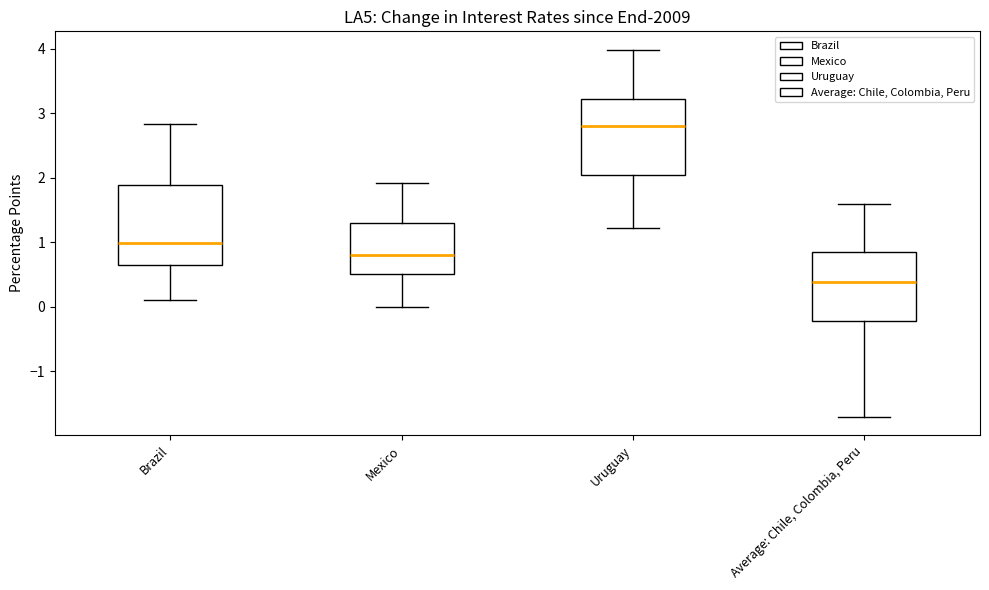

Reading left to right, read every box against the y-axis: the position of its median line, the range the box covers, and the ends of its whiskers. The values are not printed on the chart, so give them approximately, as read against the axis.

Brazil: median 1.0, box 0.6 to 1.9, whiskers 0.1 to 2.8
Mexico: median 0.8, box 0.5 to 1.3, whiskers 0.0 to 1.9
Uruguay: median 2.8, box 2.0 to 3.2, whiskers 1.2 to 4.0
Average: Chile, Colombia, Peru: median 0.4, box -0.2 to 0.8, whiskers -1.7 to 1.6